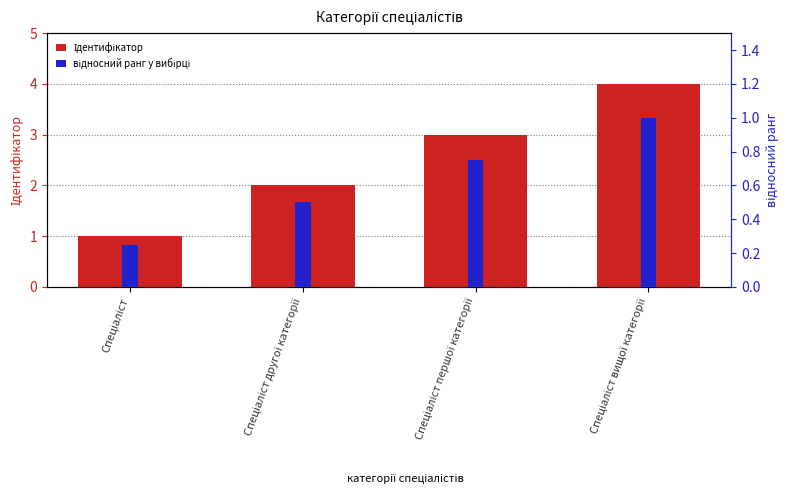

The value of Ідентифікатор at Спеціаліст першої категорії is 3.0. True or false?

True